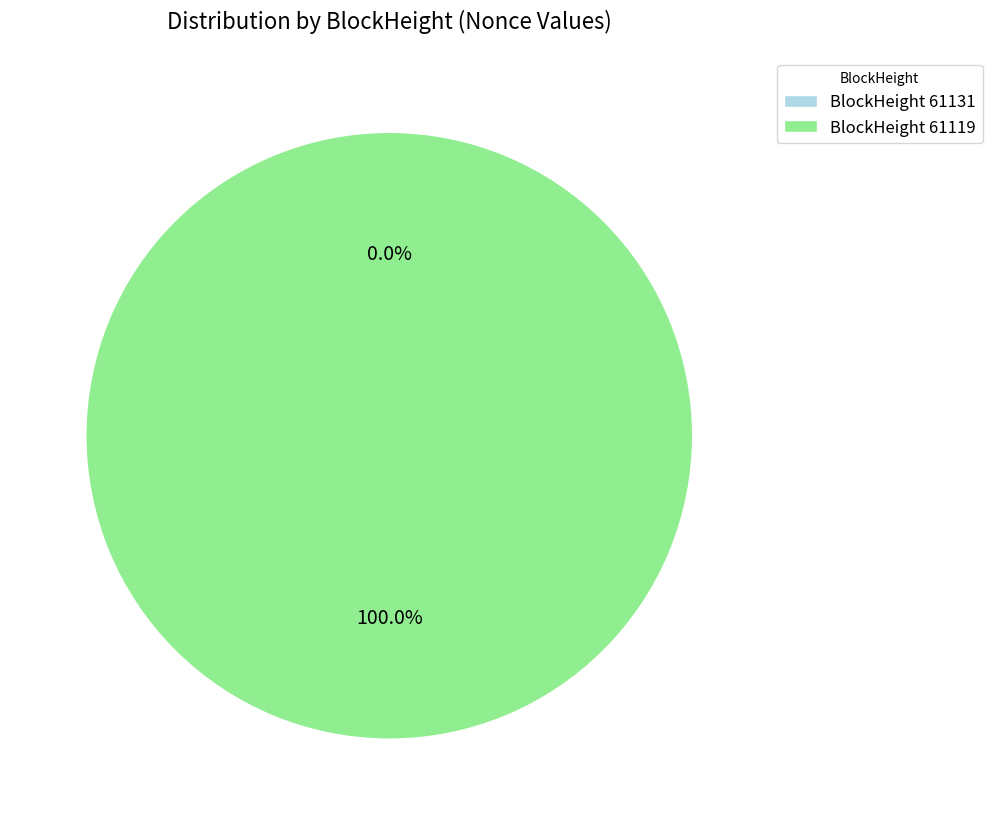

Is it true that 61131 is 0% of the pie?

True